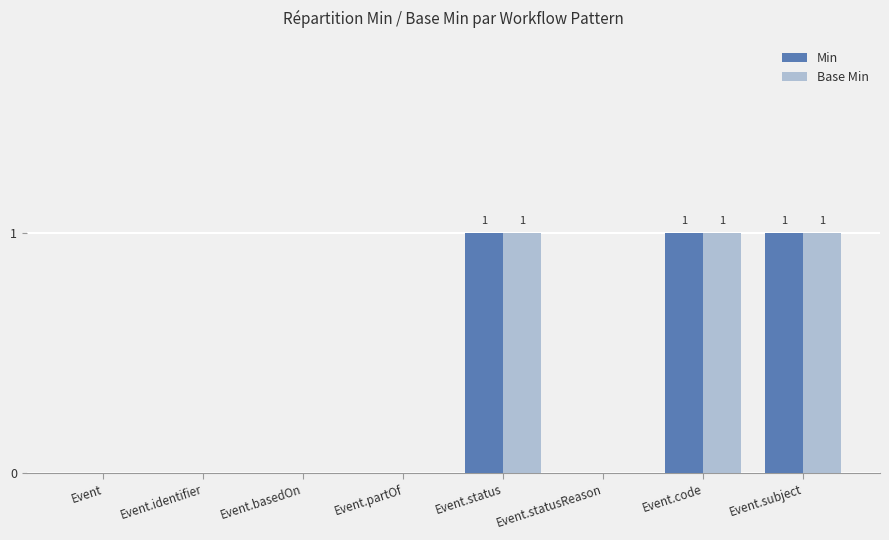

The value of Base Min at Event.statusReason is 1. True or false?

False